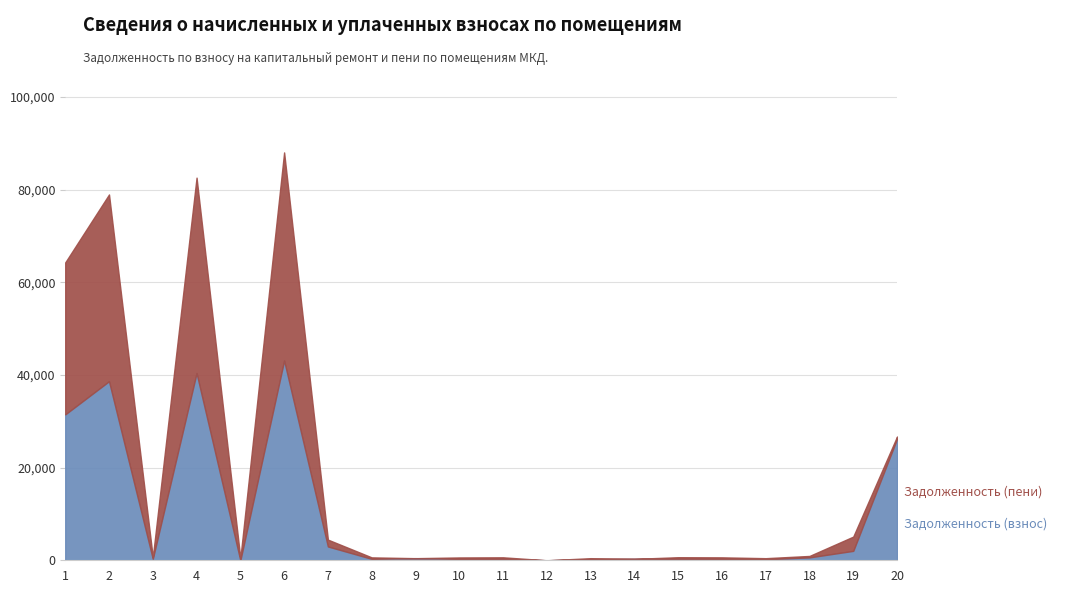

At which category does Задолженность (взнос) reach its first local peak?

2